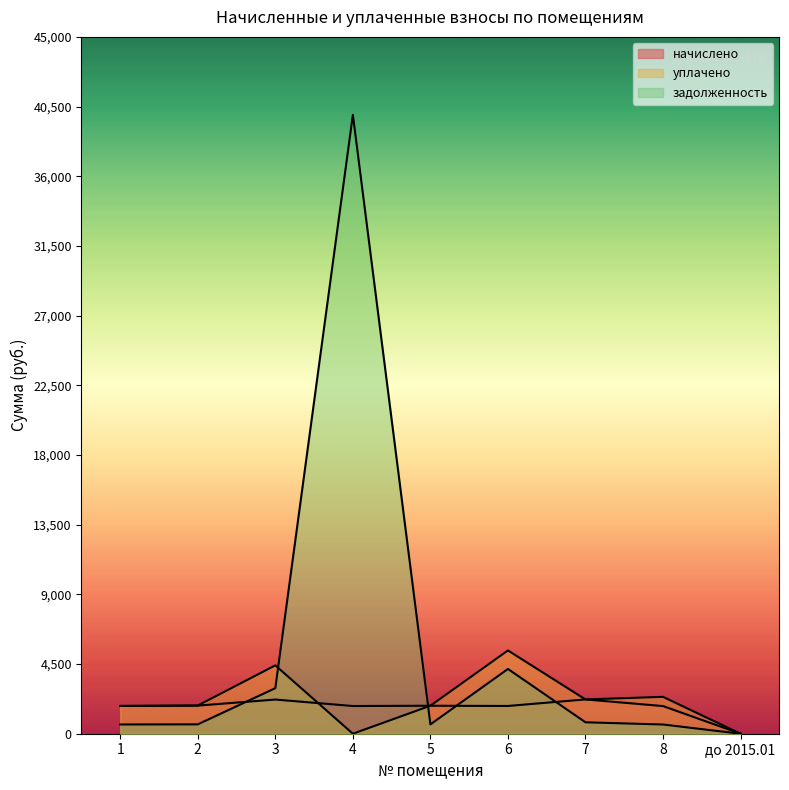

List the series in order of their peak value, lowest first.

начислено, уплачено, задолженность